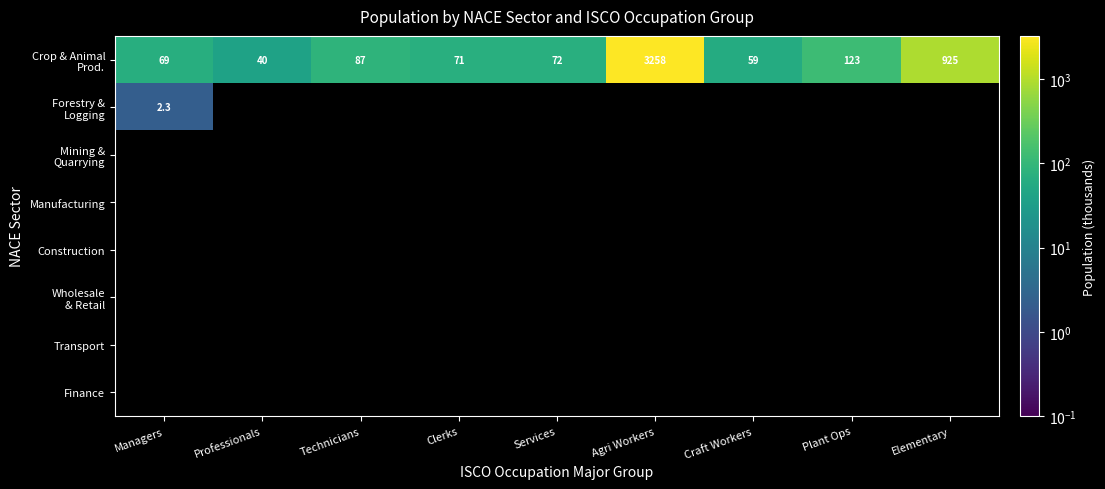

Is the value of Wholesale & Retail at Agri Workers greater than the value of Forestry & Logging at Elementary?

No